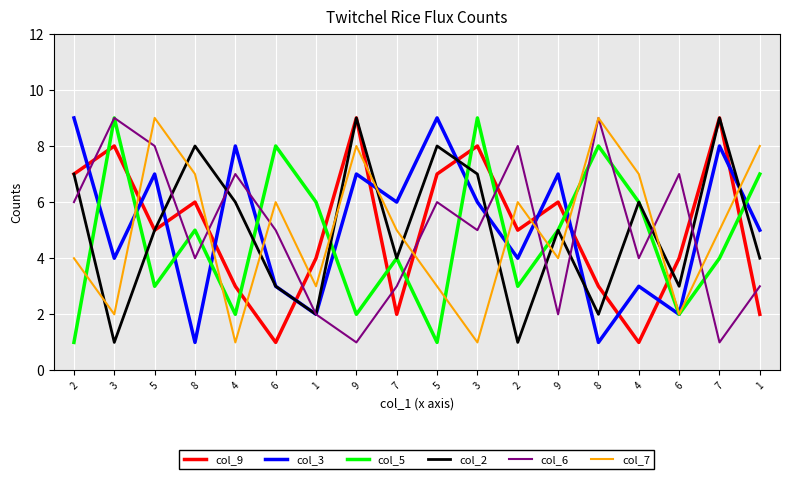

Is the value of col_6 at 6 greater than the value of col_3 at 4?

No